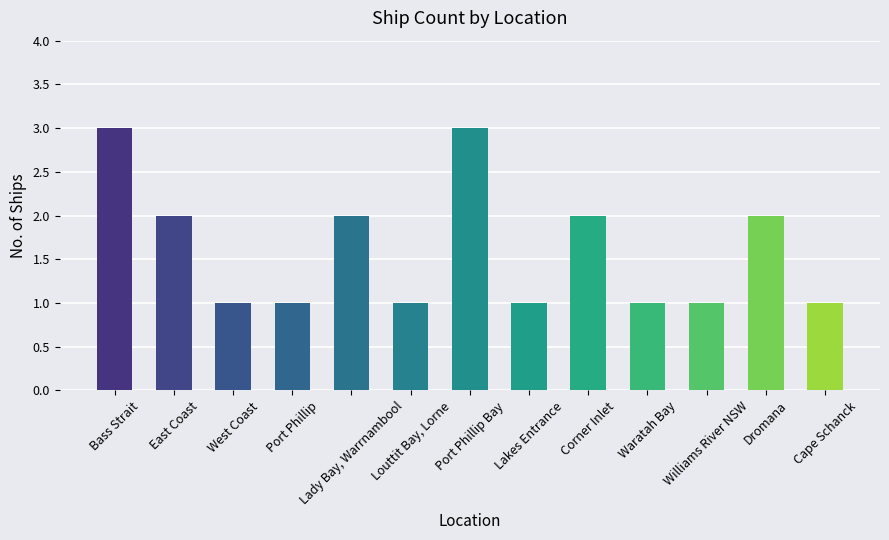

Read the value at Port Phillip.

1